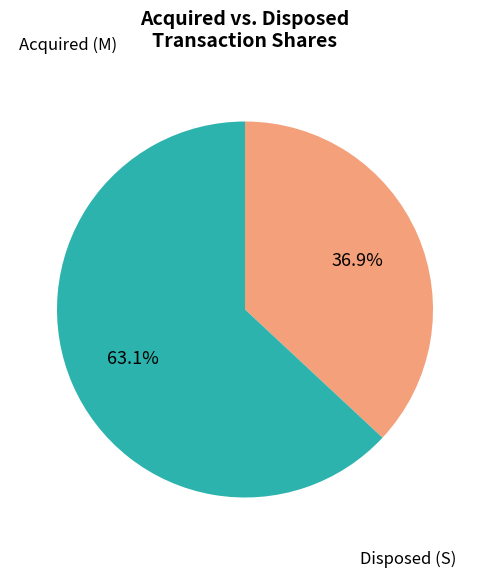

Is there a majority slice in this chart?

Yes